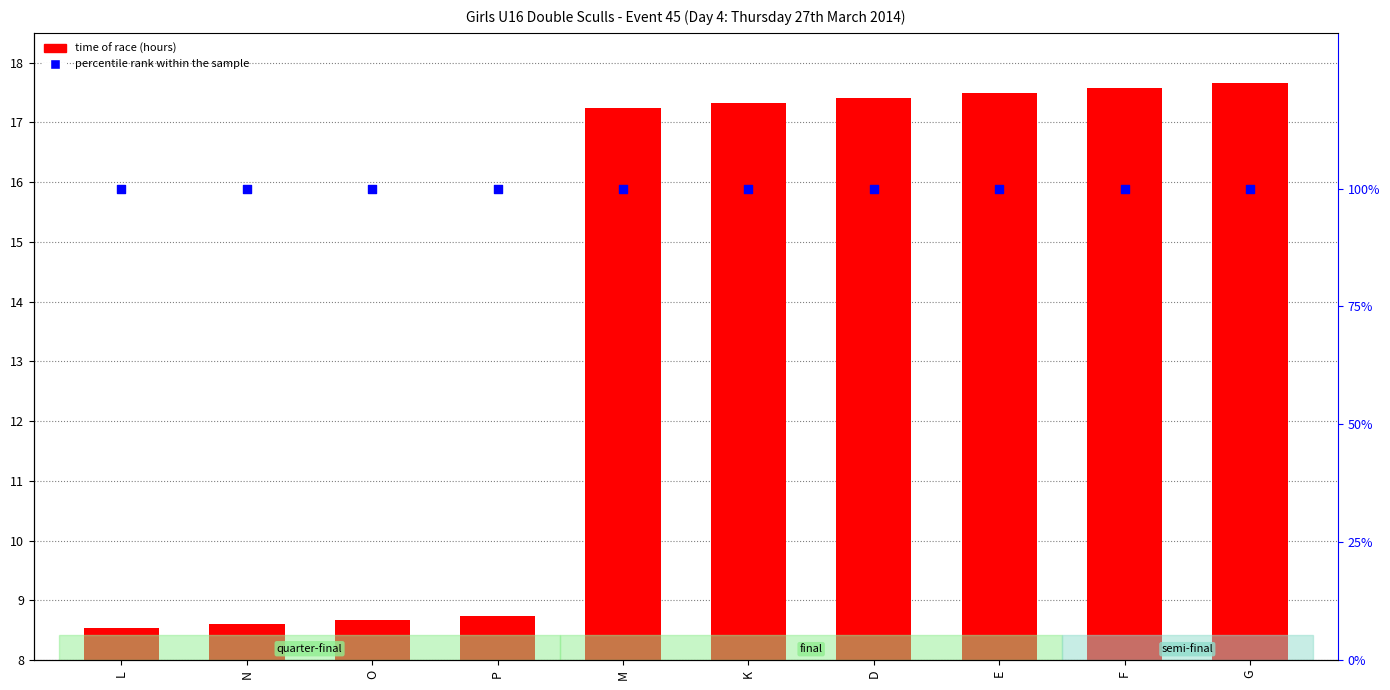

Which series has the largest total across all categories?

percentile rank within the sample